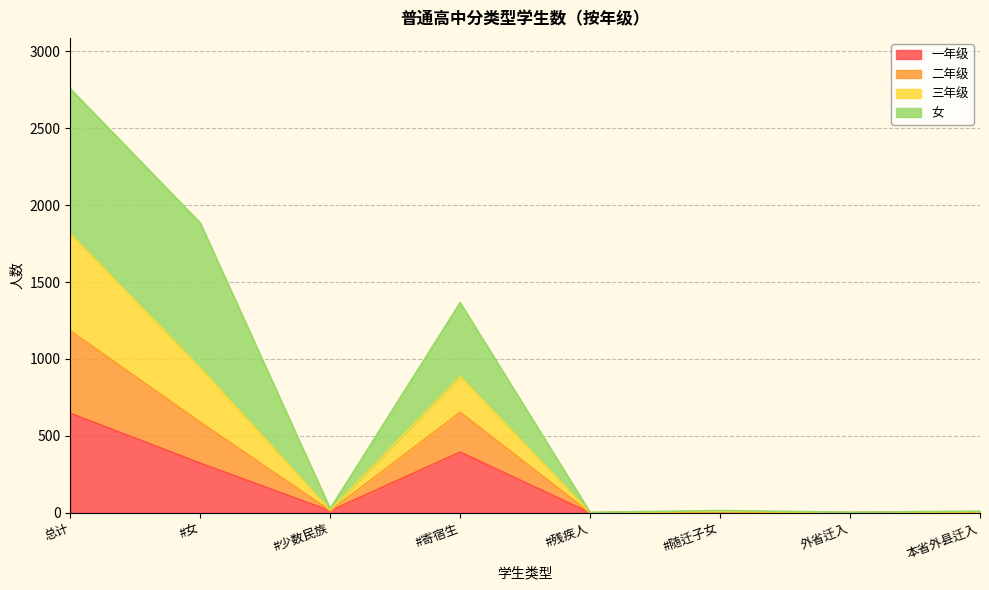

At which category is the sum across all series the highest?

总计